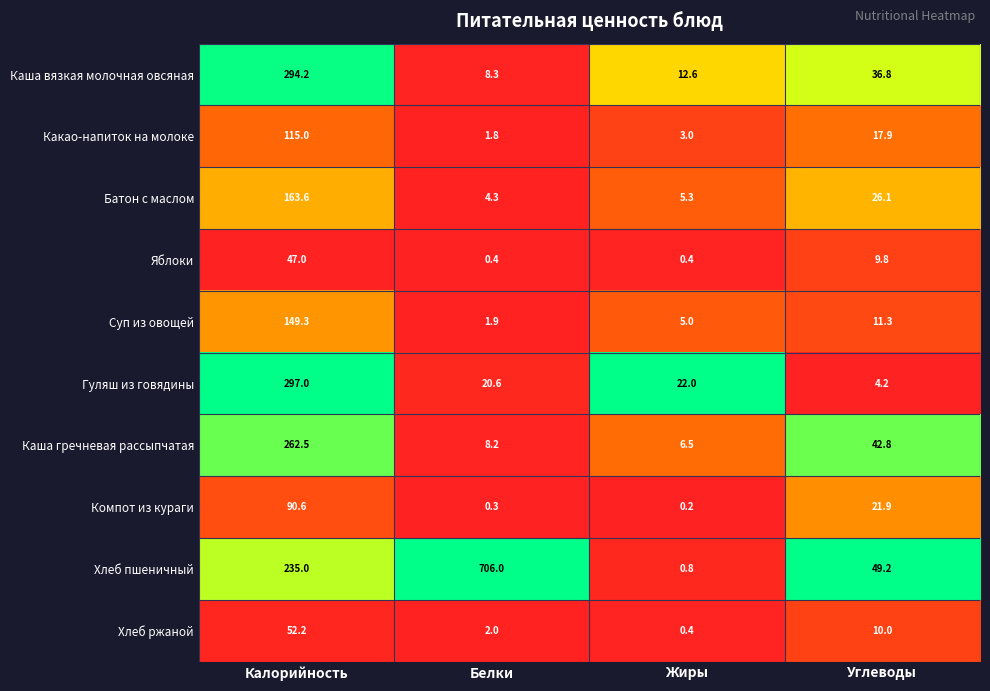

At which category does the chart reach its peak across all series?

Белки